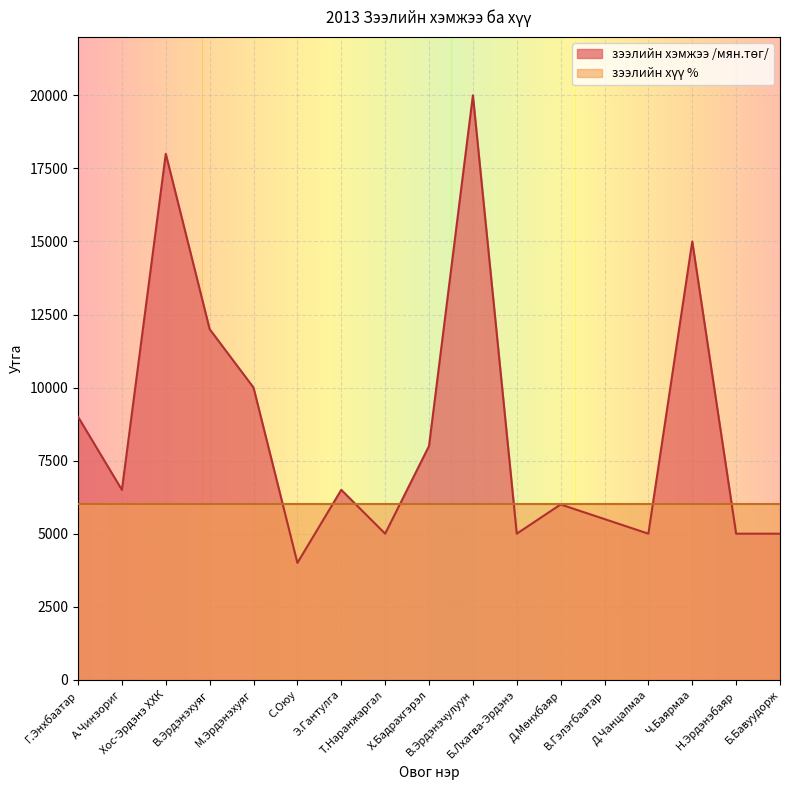

Reading right to left, list all the values displayed in this chart.

Б.Бавуудорж=5000	Н.Эрдэнэбаяр=5000	Ч.Баярмаа=15000	Д.Чанцалмаа=5000	В.Гэлэгбаатар=5500	Д.Мөнхбаяр=6000	Б.Лхагва-Эрдэнэ=5000	В.Эрдэнэчулуун=20000	Х.Бадрахгэрэл=8000	Т.Наранжаргал=5000	Э.Гантулга=6500	С.Оюу=4000	М.Эрдэнэхуяг=10000	В.Эрдэнэхуяг=12000	Хос-Эрдэнэ ХХК=18000	А.Чинзориг=6500	Г.Энхбаатар=9000